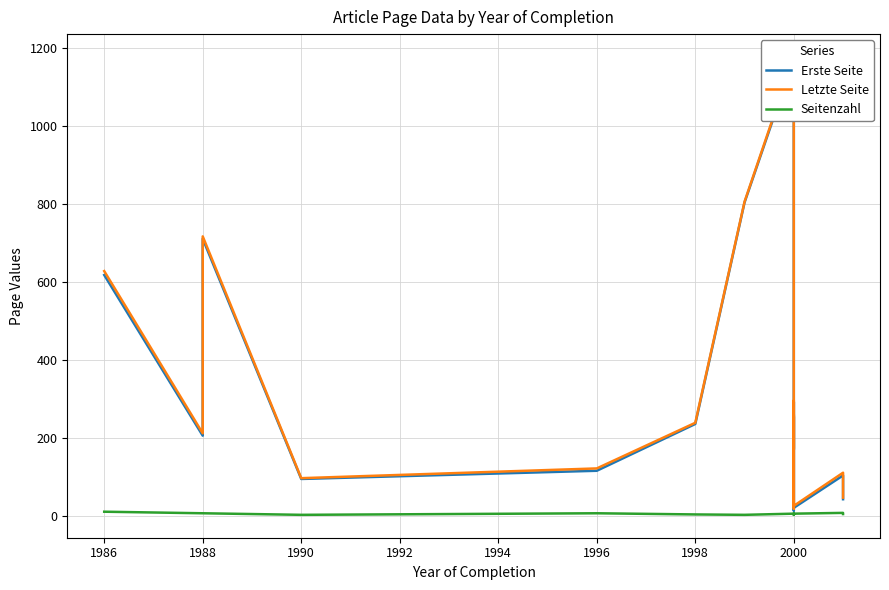

True or false: Erste Seite and Letzte Seite cross at least once.

False